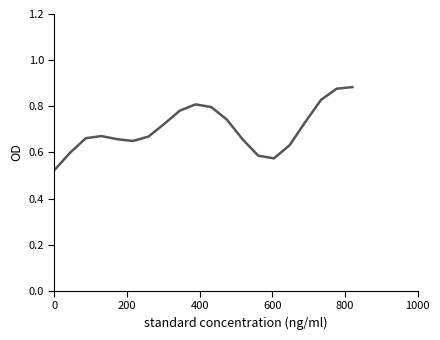

Does the chart display data point markers on the line(s)?

No